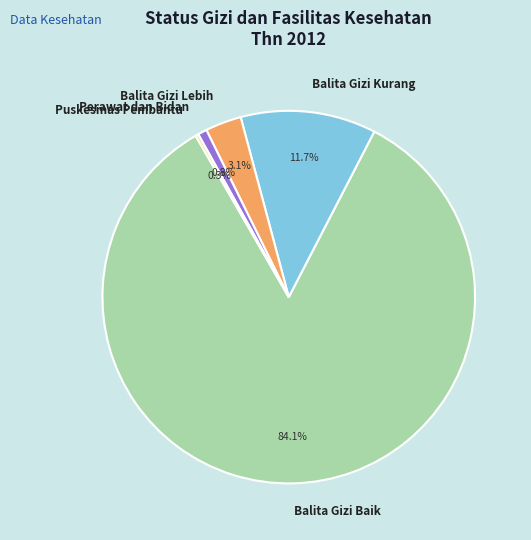

What percentage is NOT represented by Perawat dan Bidan?

99.2%